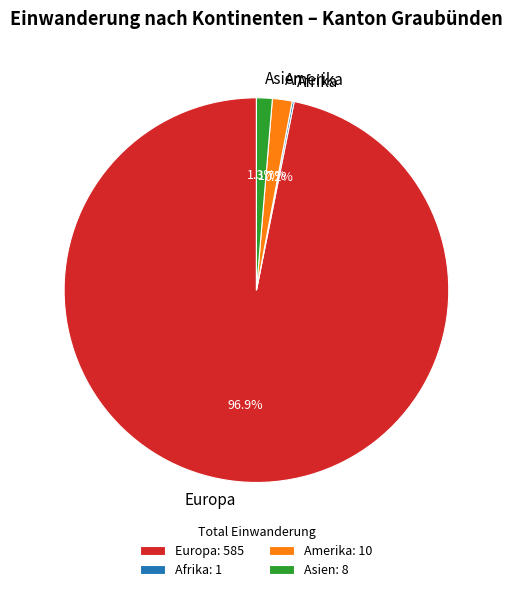

Is there a majority slice in this chart?

Yes